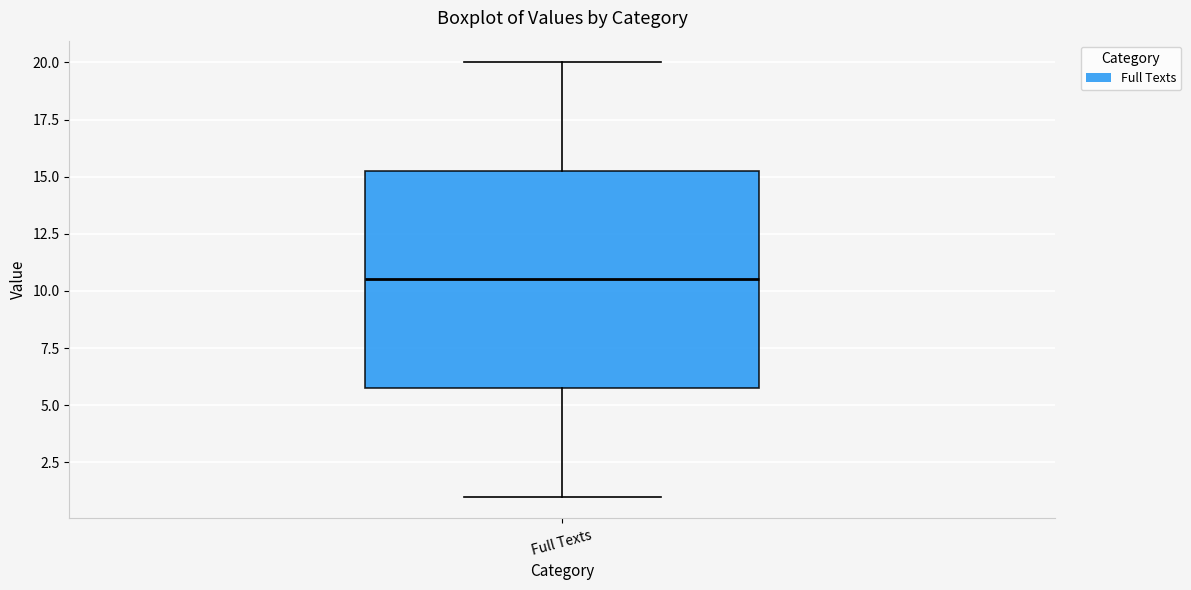

Where does the lower whisker of the box for Full Texts end on the y-axis? The values are not printed on the chart, so give them approximately, as read against the axis.

1.0